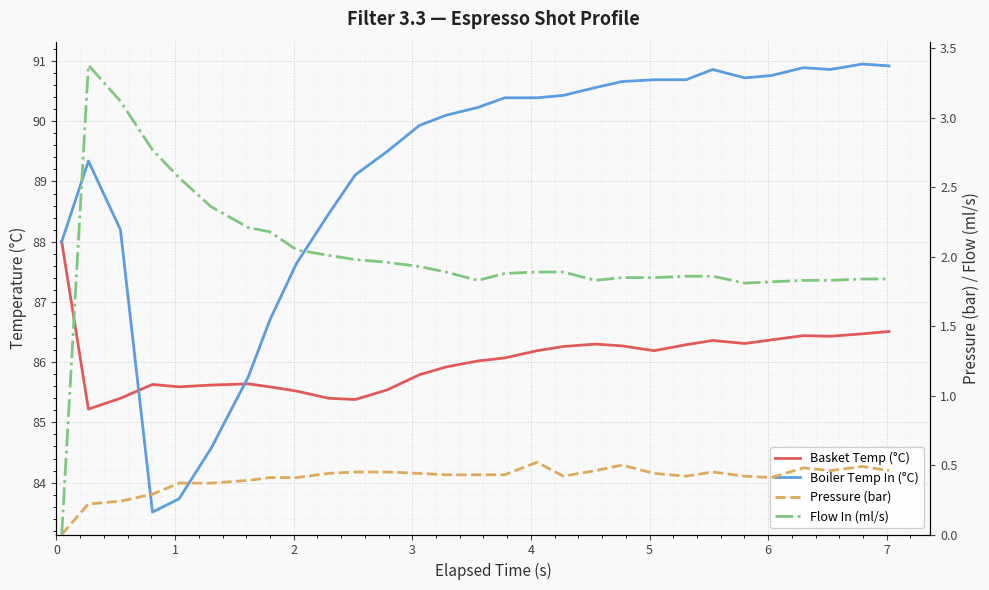

True or false: Basket Temp (°C) and Pressure (bar) intersect in this chart.

False